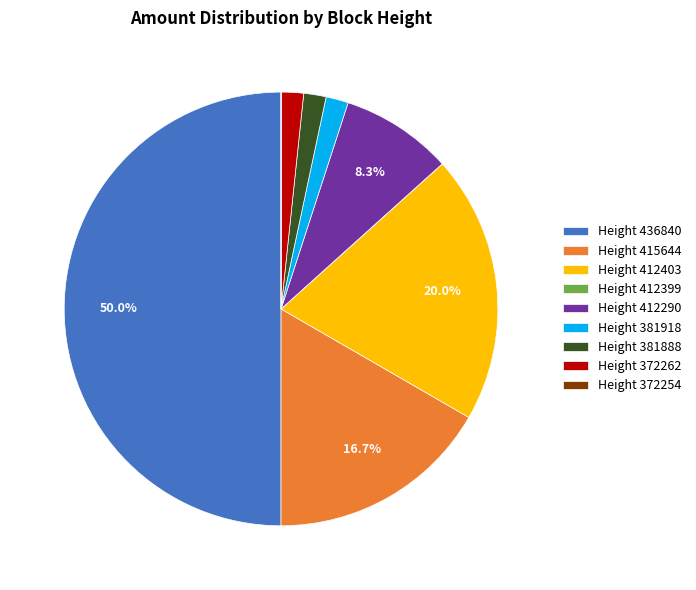

Is Height 381918 the majority of the pie?

No